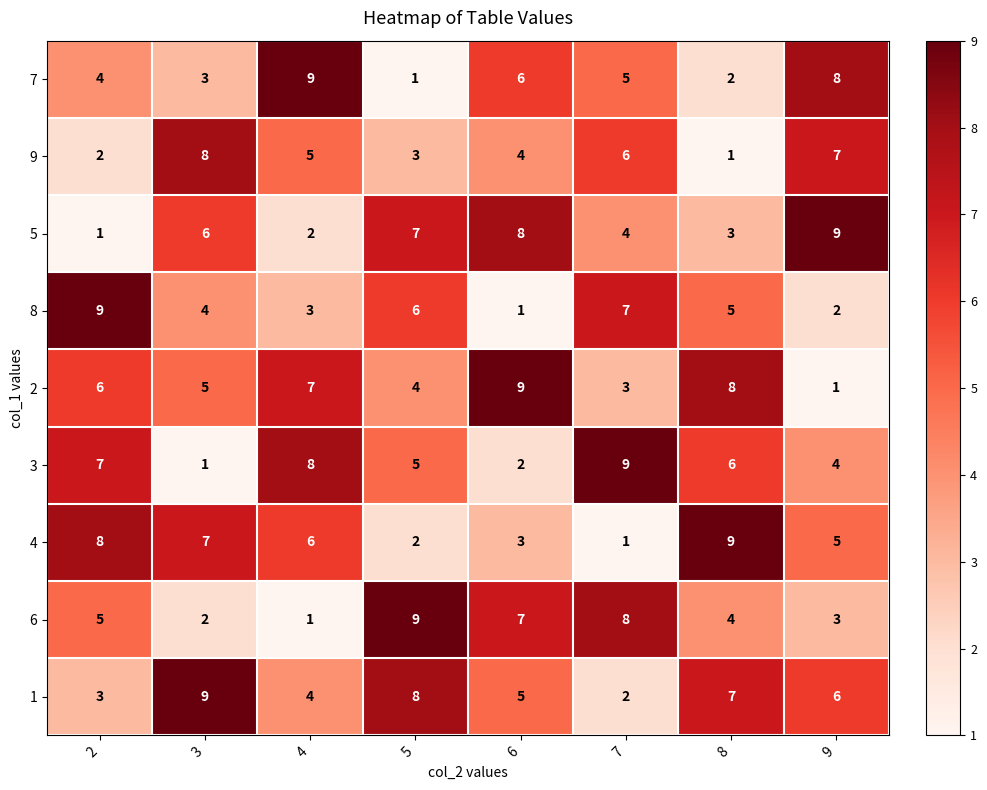

At how many categories does at least one series exceed 6?

8